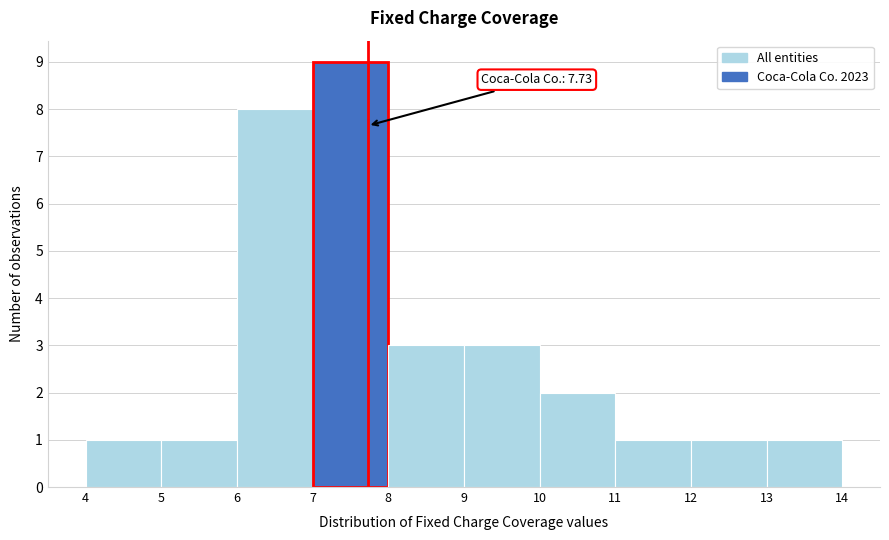

Over which range of the x-axis is the bar tallest?

7 to 8